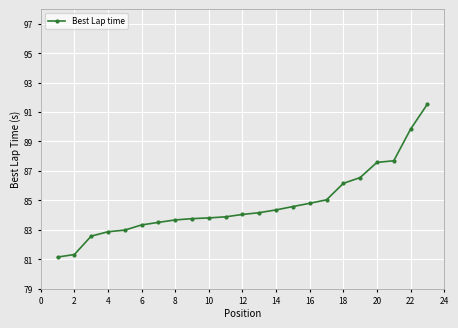

What is the smallest value displayed?

81.1